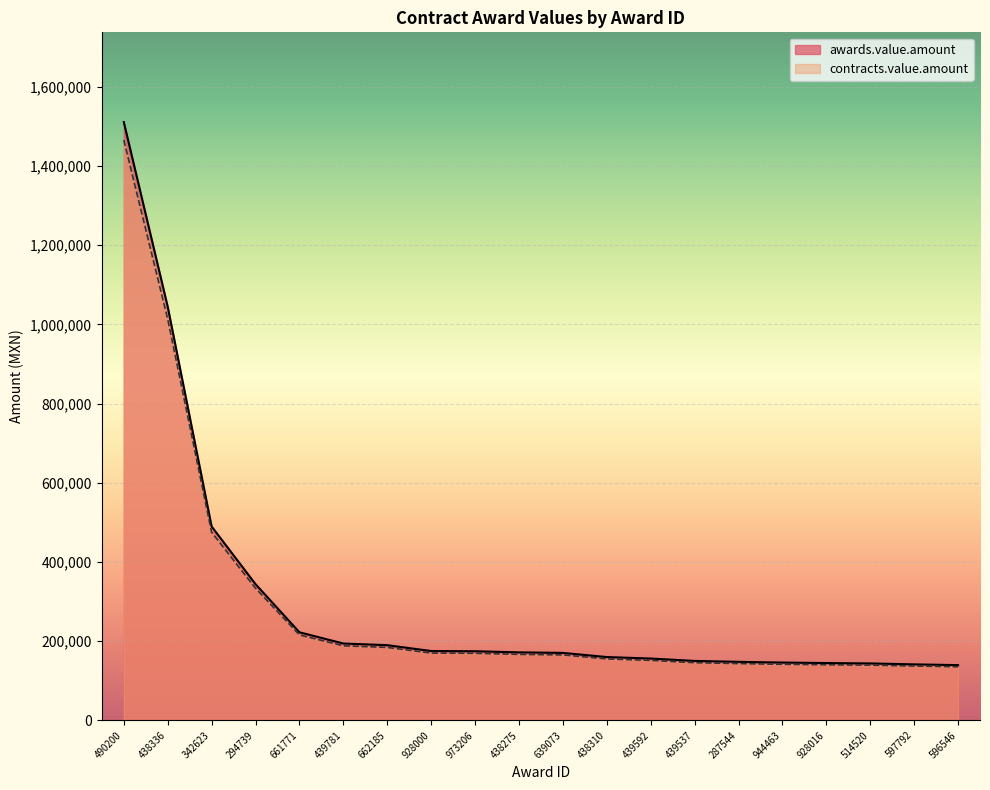

Rank the series at 973206 from lowest to highest value.

contracts.value.amount, awards.value.amount